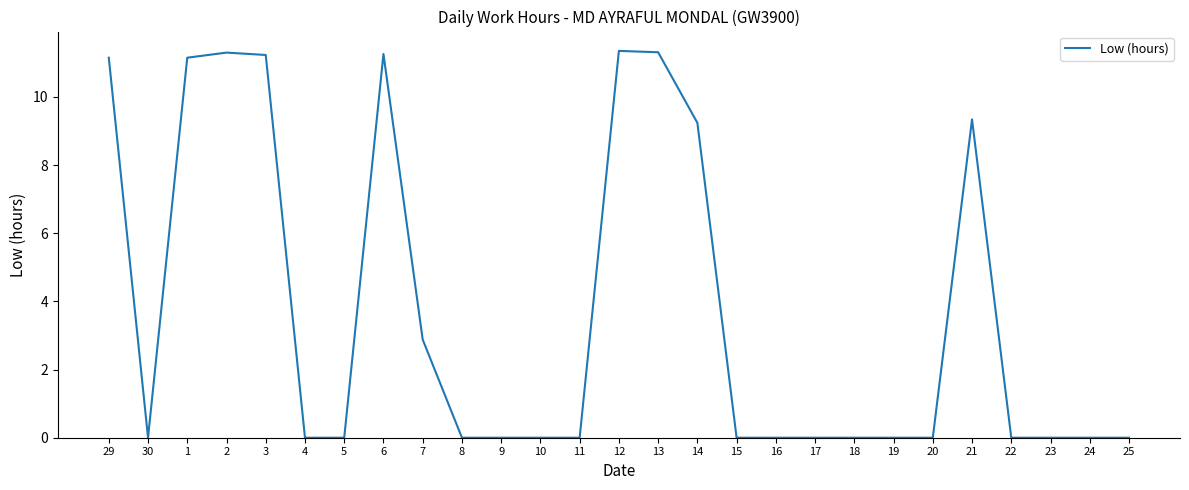

True or false: the data shows 4.1 at 19.

False